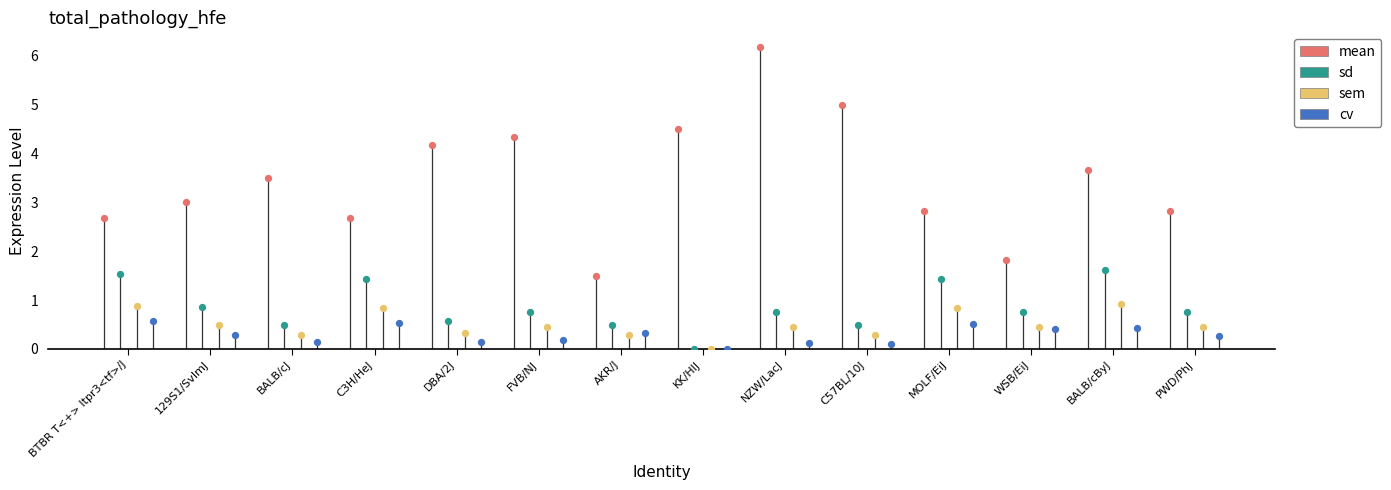

Which series contains the highest Y value?

mean